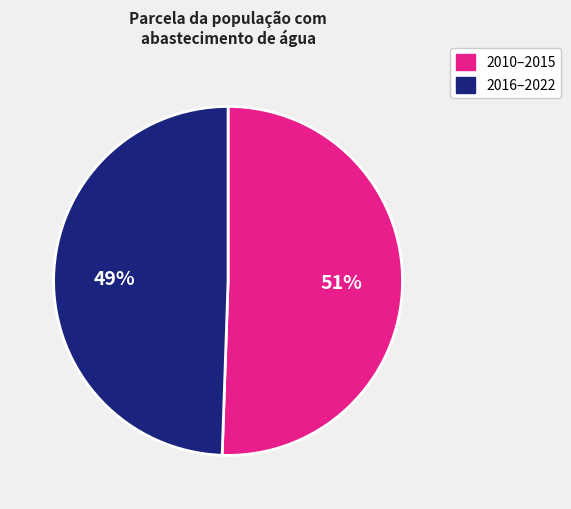

Is there a majority slice in this chart?

Yes